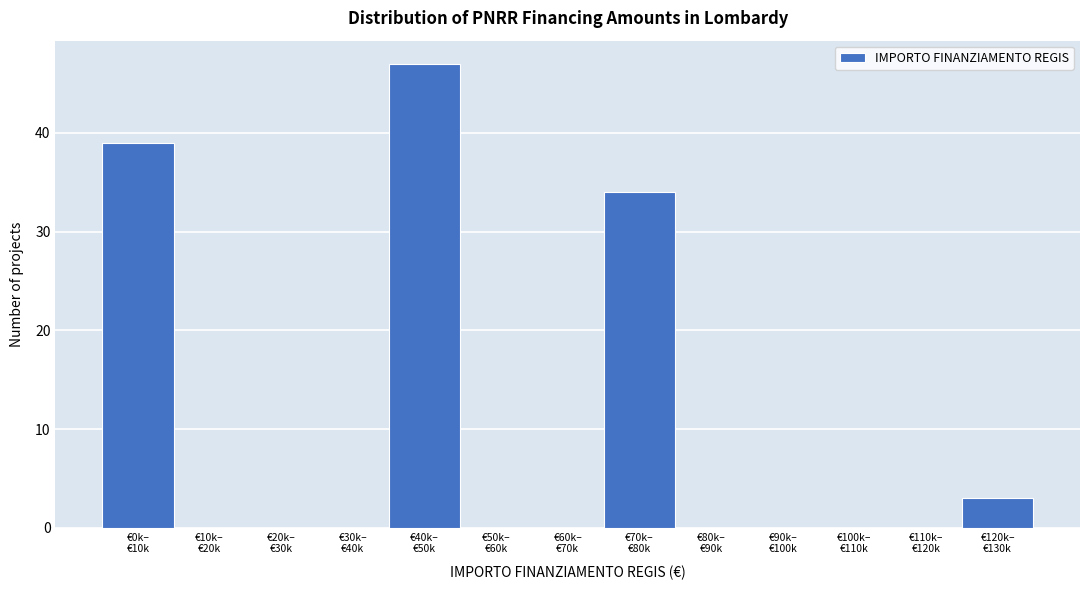

What is the sum of all values?

123